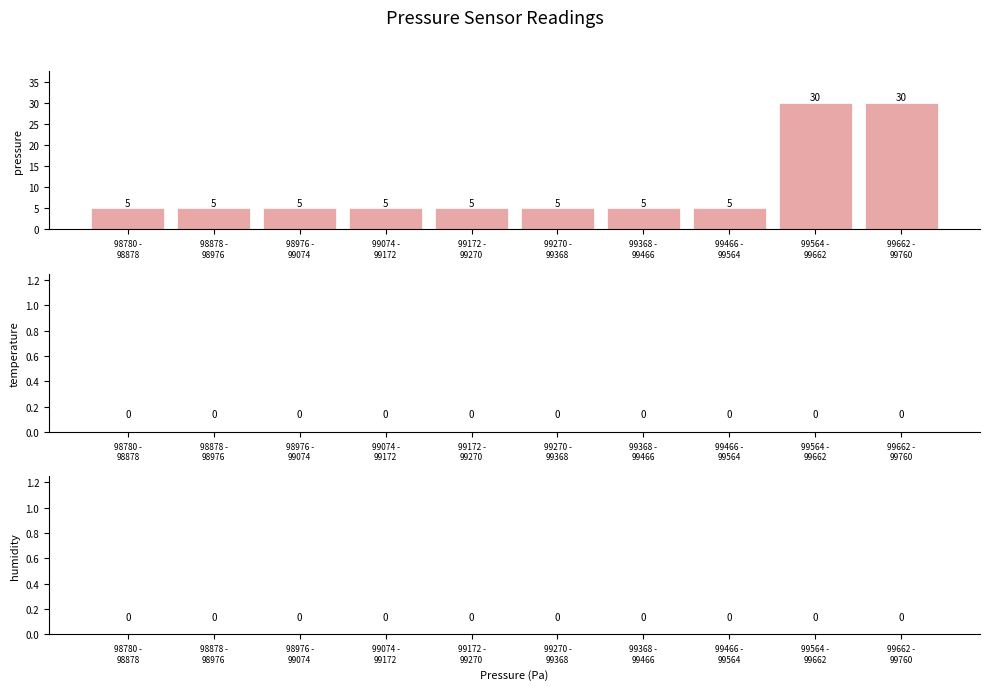

Reading left to right, transcribe all the data shown in this chart.

5	5	5	5	5	5	5	5	30	30